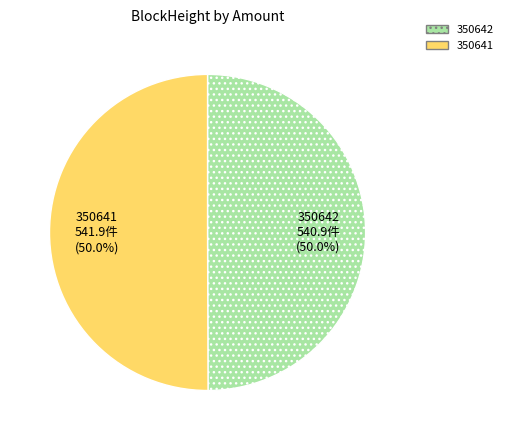

To the nearest percent, what is the average slice percentage?

50%